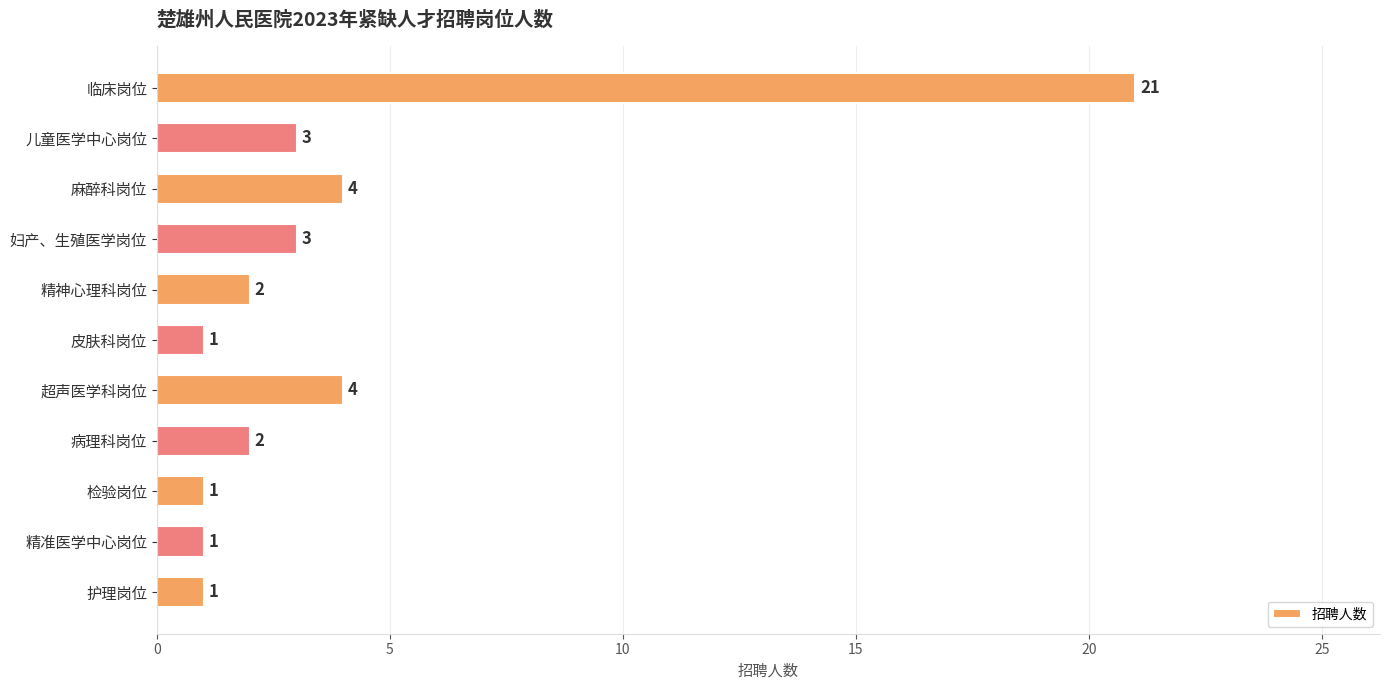

Is it true that the value at 精神心理科岗位 is 2?

True